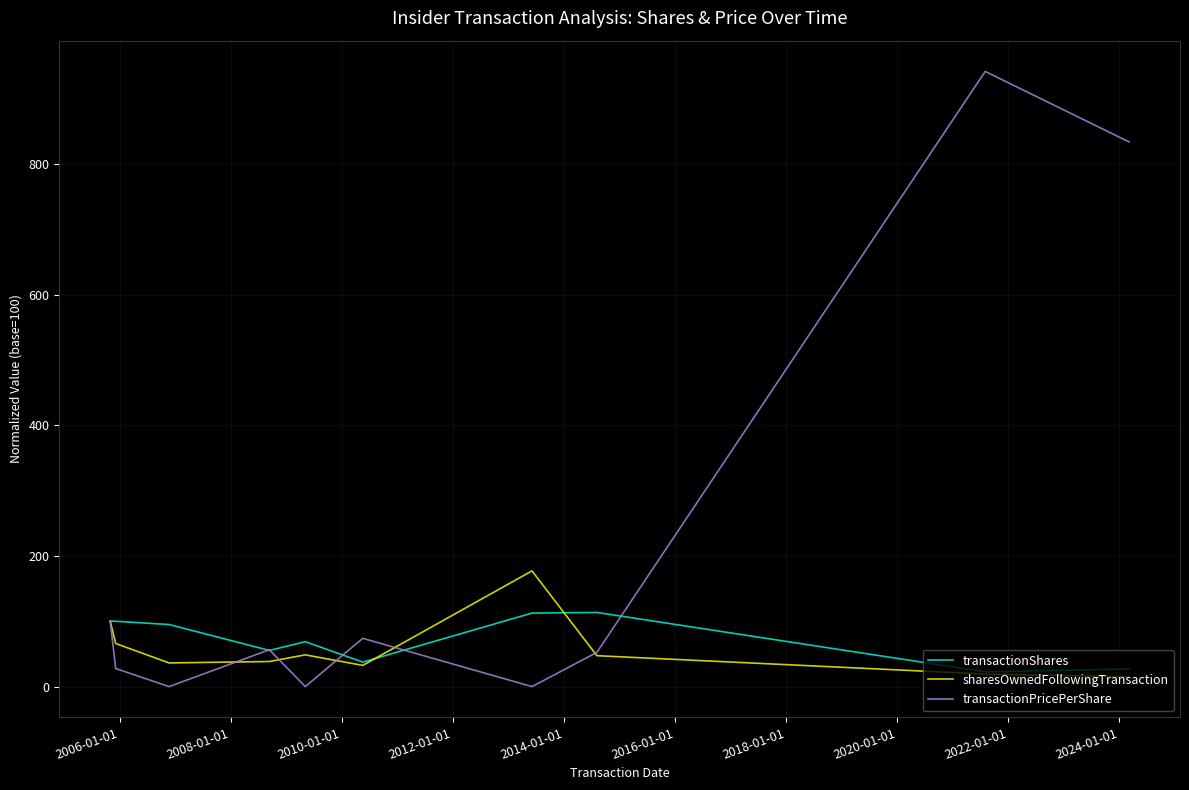

Which series has the widest spread of values?

transactionPricePerShare